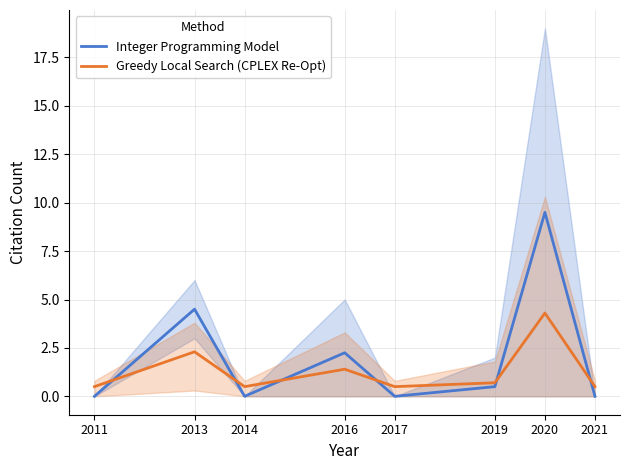

What is the sum of all Greedy Local Search (CPLEX Re-Opt) values?

10.7